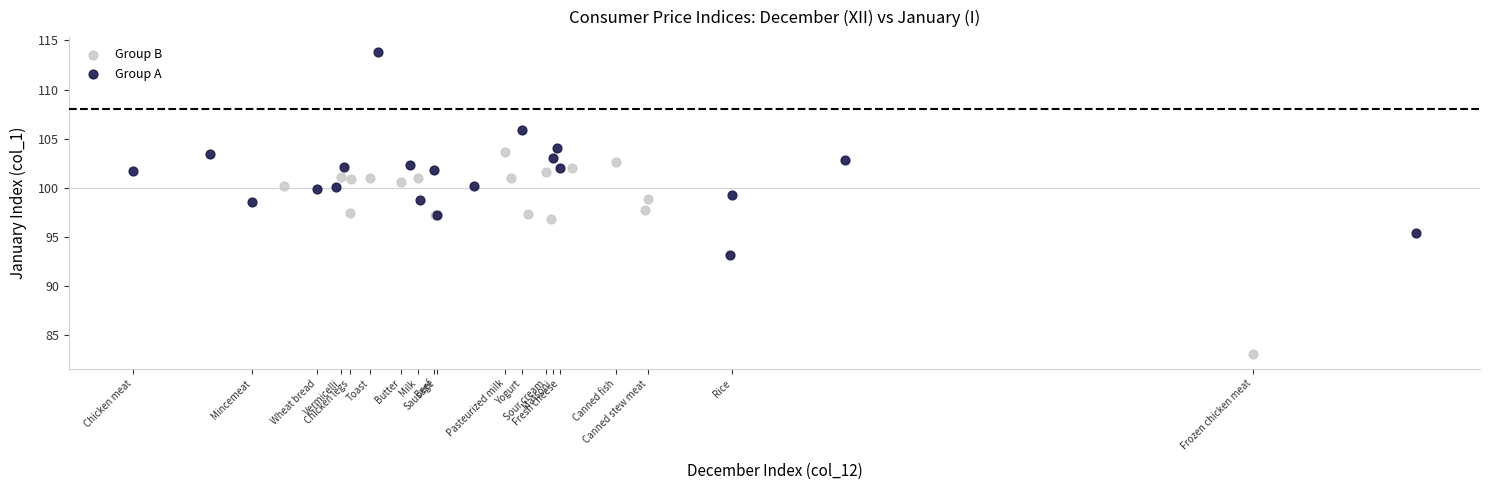

Which series contains the highest Y value?

Group A